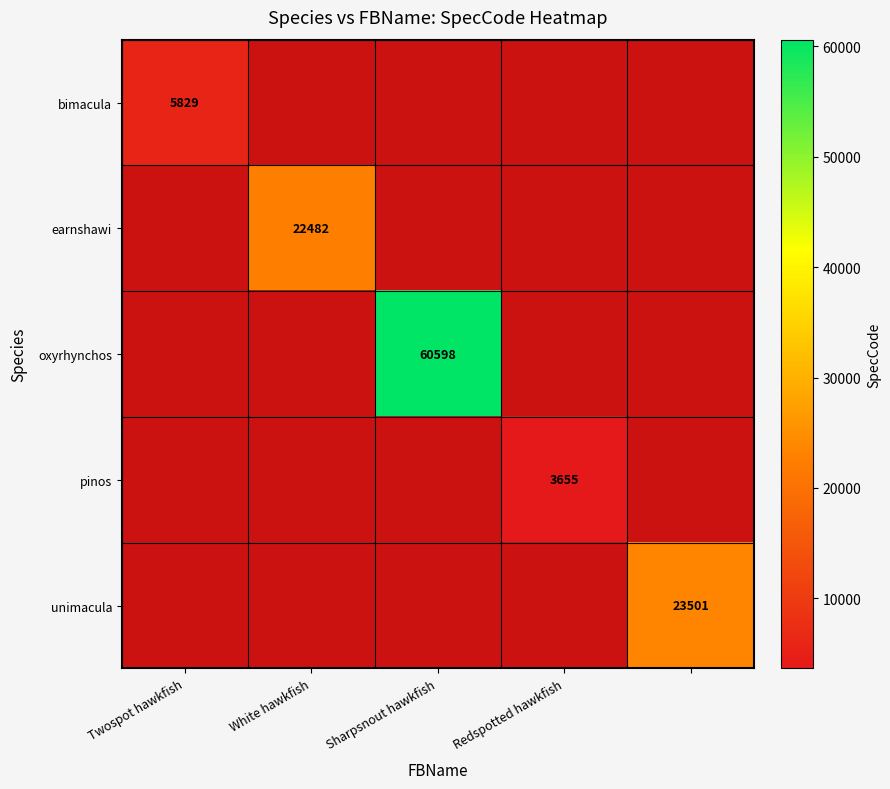

How many categories are shown in the chart?

5